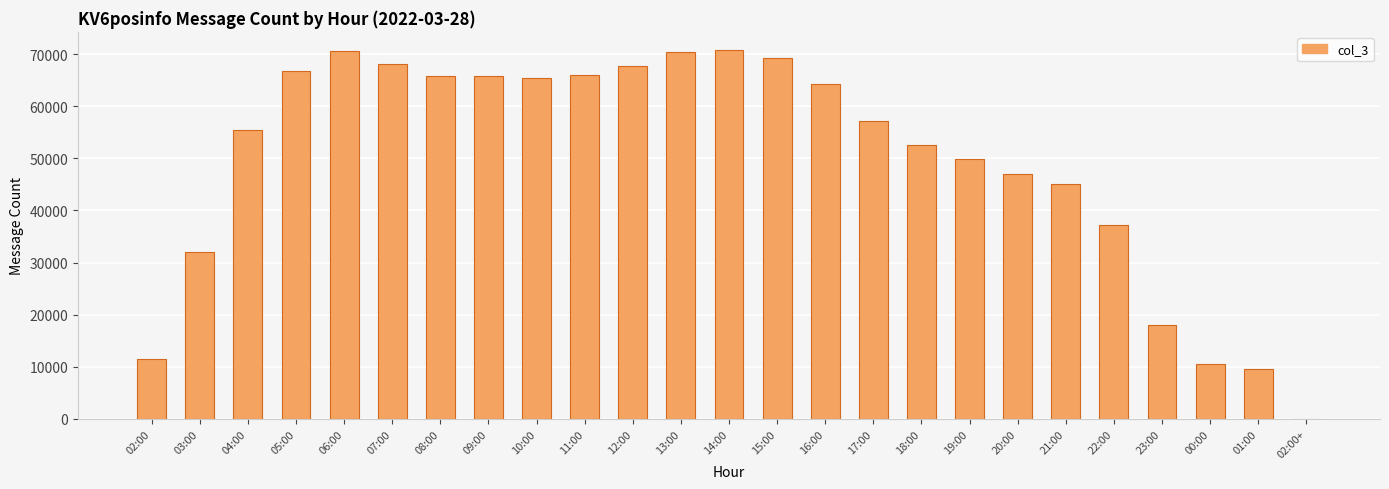

What is the maximum value shown in the chart?

70739